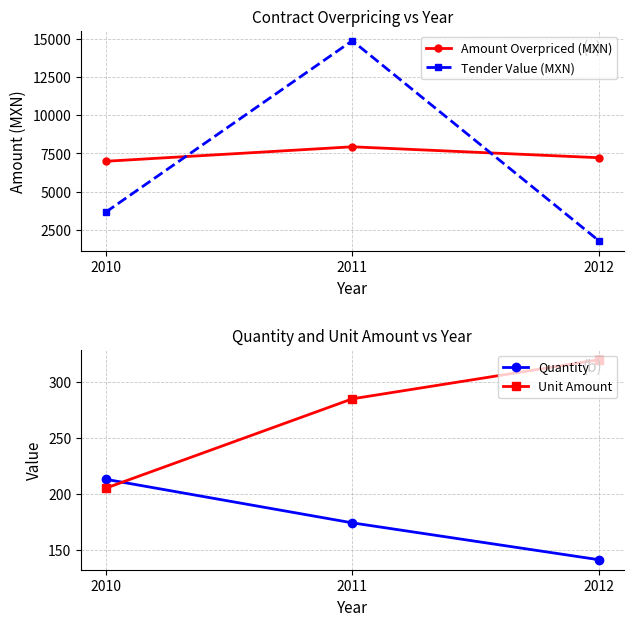

Reading left to right, what are all the values shown in this chart?

Amount Overpriced (MXN): 2010=6986.4	2011=7934.4	2012=7219.2
Tender Value (MXN): 2010=3654.0	2011=14877.0	2012=1786.4
Quantity: 2010=213.0	2011=174.0	2012=141.0
Unit Amount: 2010=205.0	2011=285.0	2012=320.0